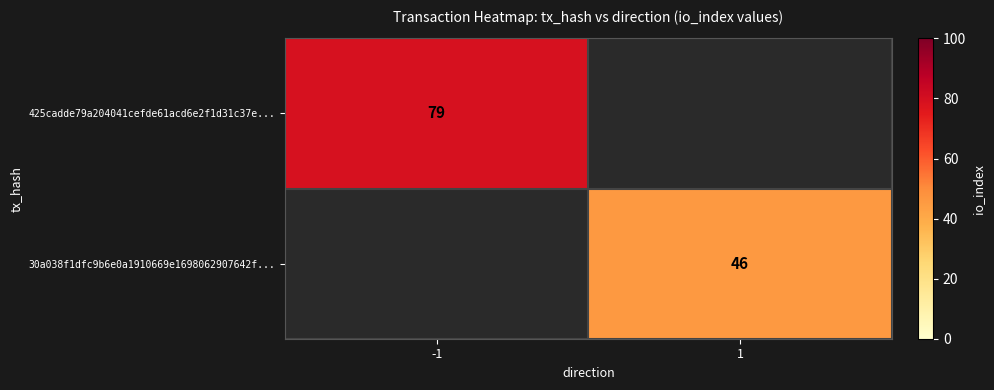

True or false: 30a038f1dfc9b6e0a1910669e1698062907642f... has a value of 65 at 1.

False